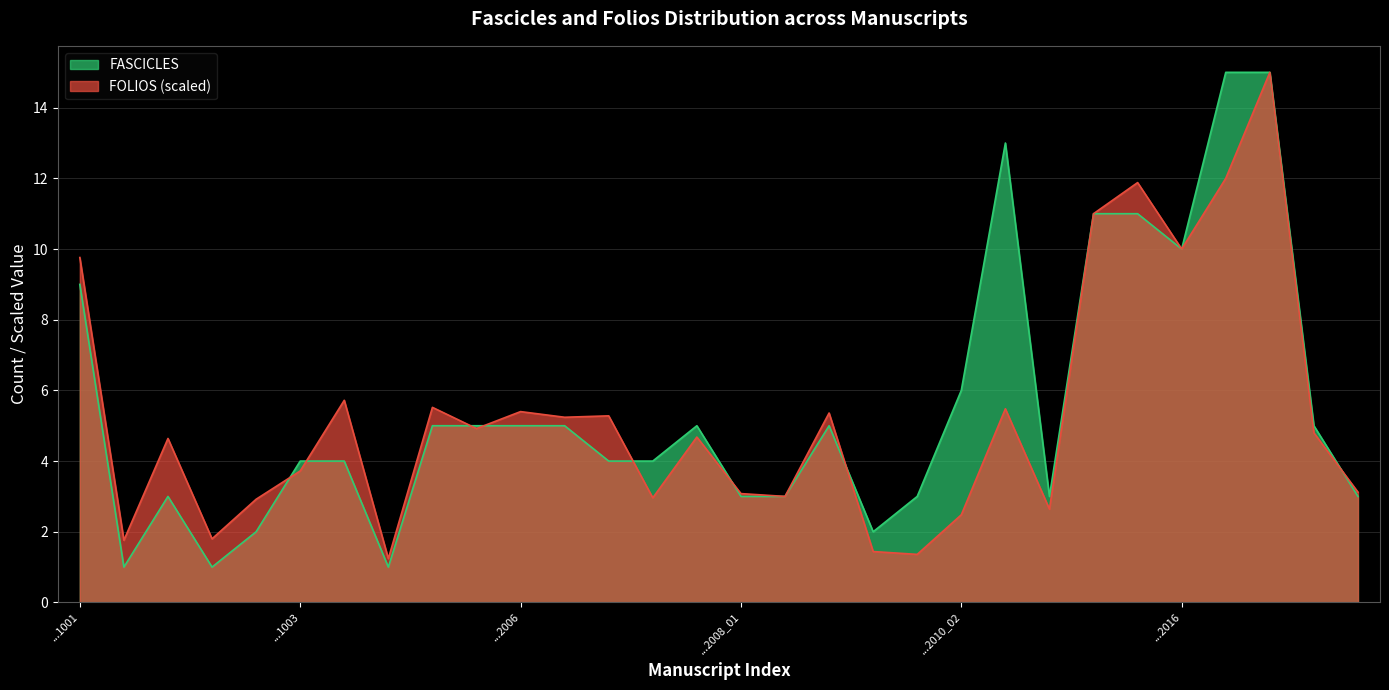

The FOLIOS (scaled) series shows 3.7 at ...1003. True or false?

True